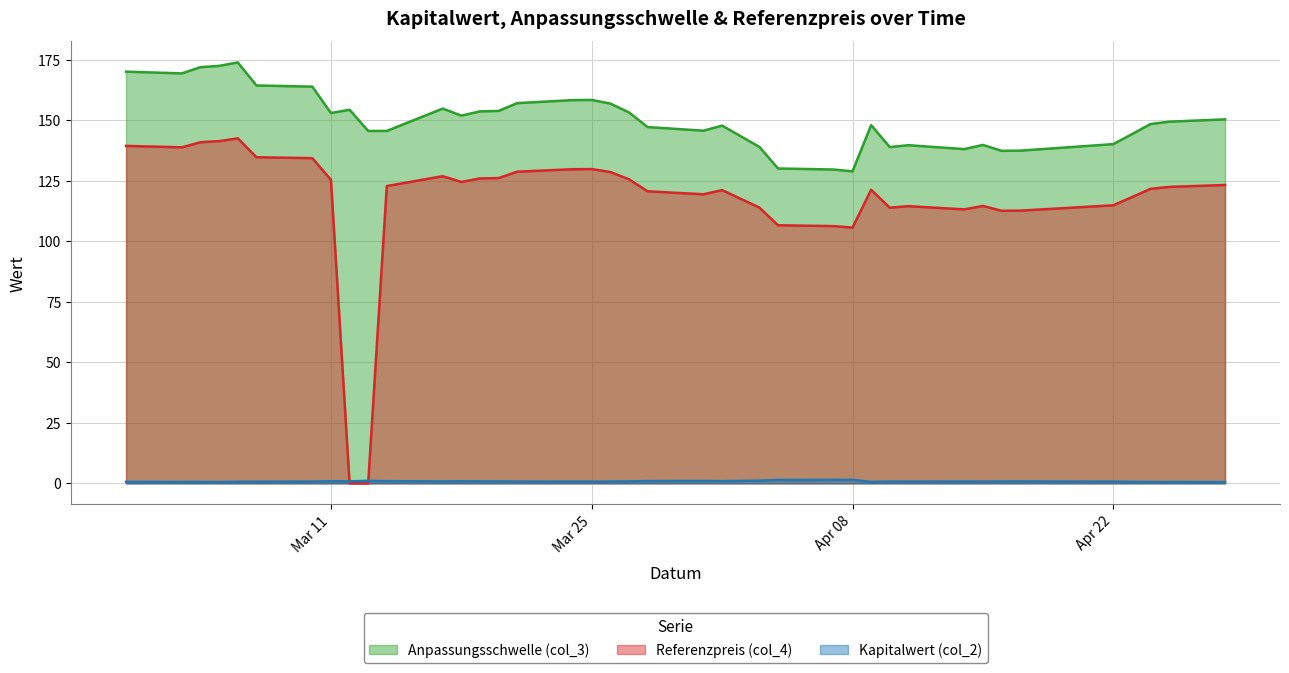

List the series in order of their peak value, highest first.

Anpassungsschwelle (col_3), Referenzpreis (col_4), Kapitalwert (col_2)